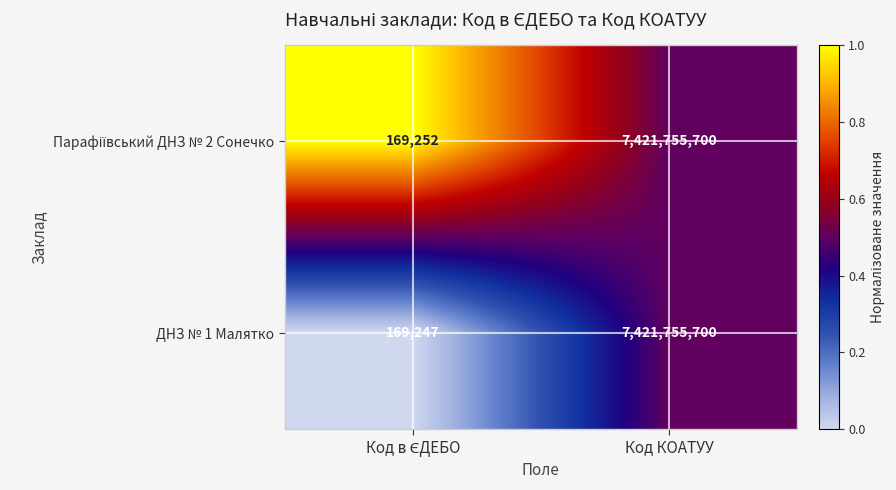

Is it true that ДНЗ № 1 Малятко equals 13195438705 at Код КОАТУУ?

False